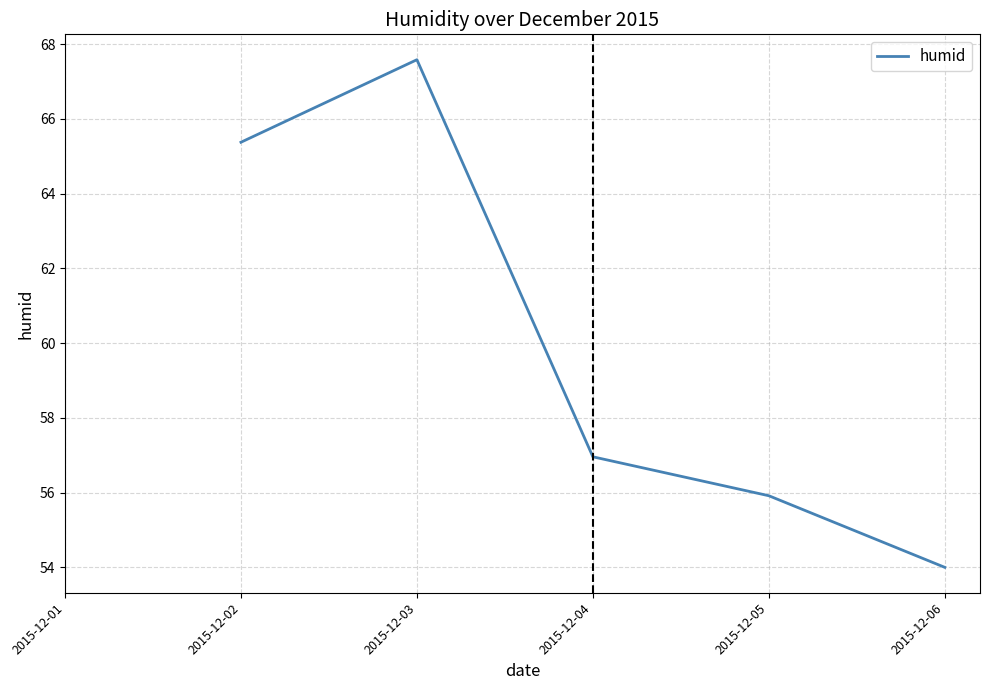

What is the difference between the values at 2015-12-02 and 2015-12-06?

11.4